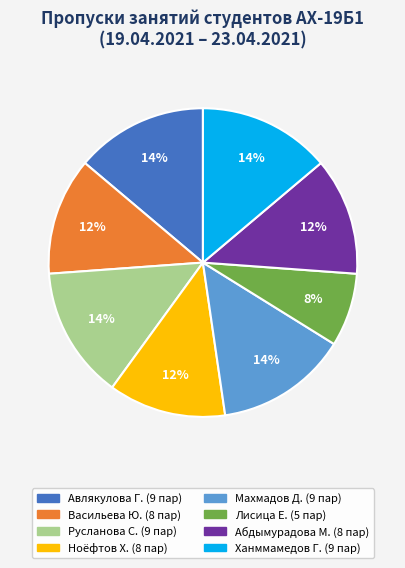

To the nearest percent, what is the average slice percentage?

12%